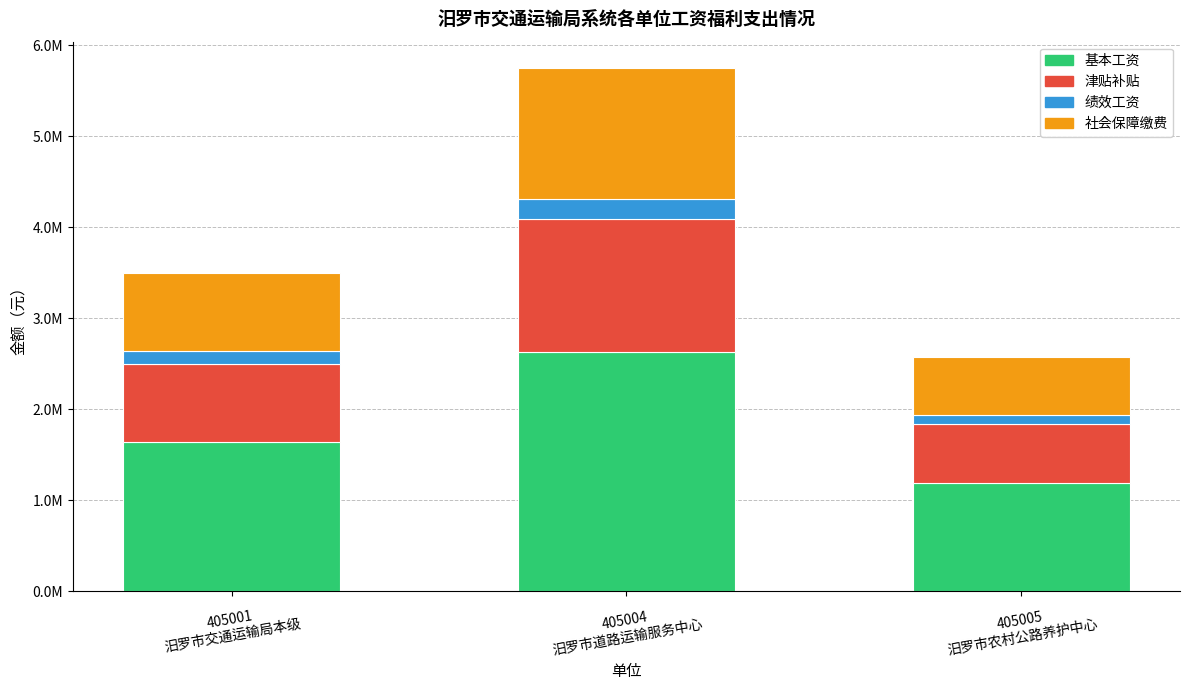

What are all the series names shown in the legend?

基本工资, 津贴补贴, 绩效工资, 社会保障缴费